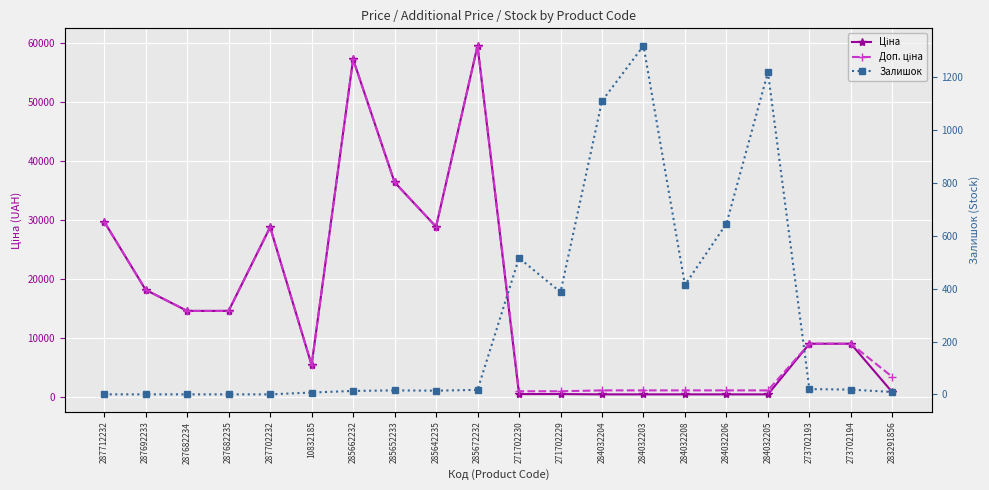

At which label is Ціна closest to 30022?

287712232